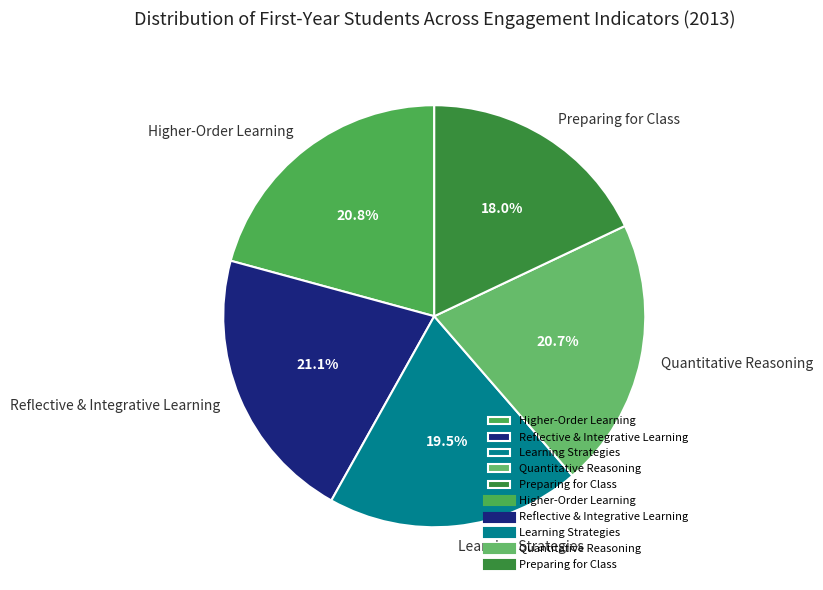

Does Learning Strategies represent more than half of the total?

No